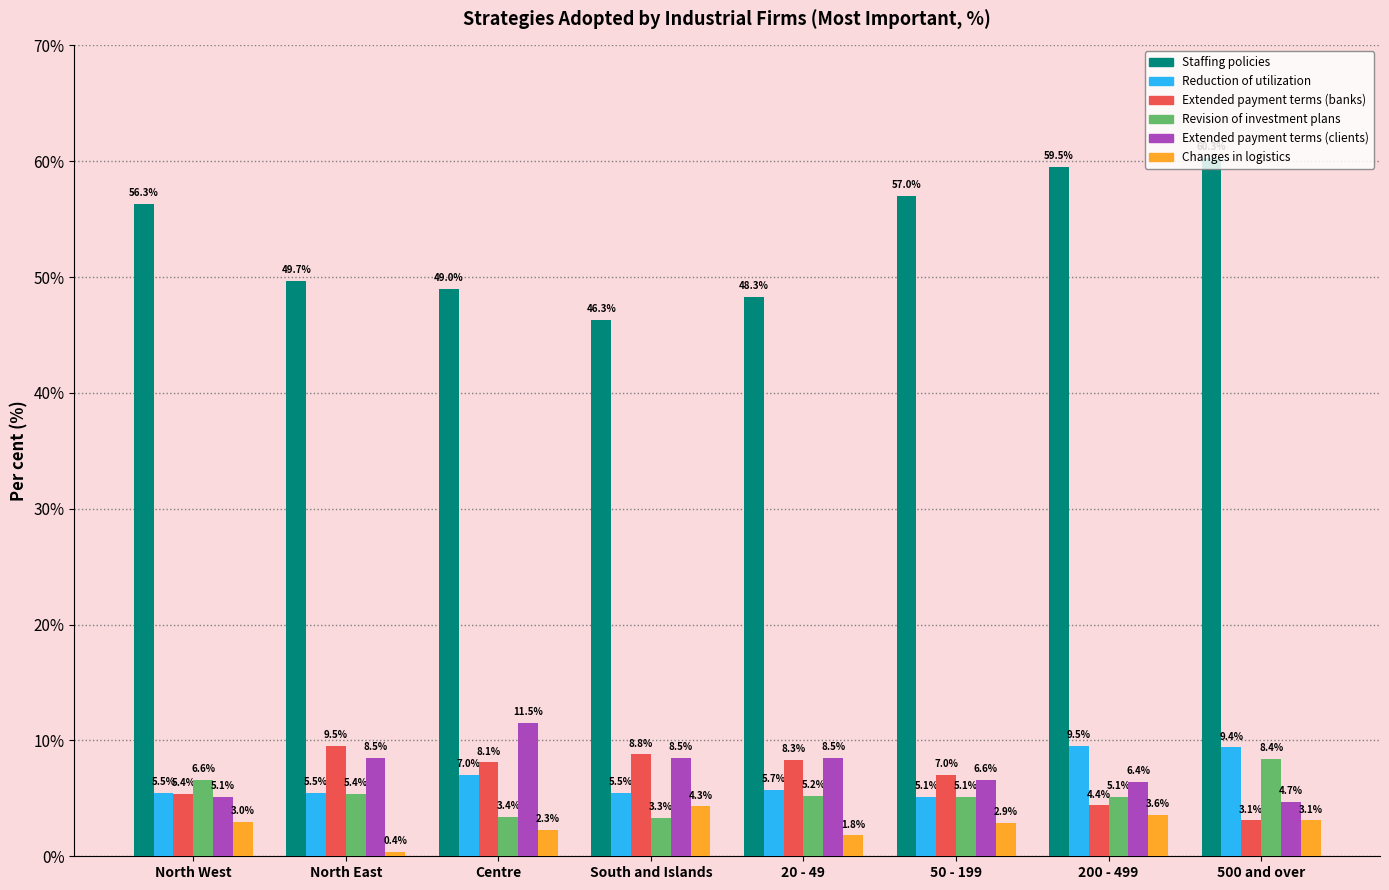

Rank the categories by Changes in logistics value from lowest to highest.

North East, 20 - 49, Centre, 50 - 199, North West, 500 and over, 200 - 499, South and Islands